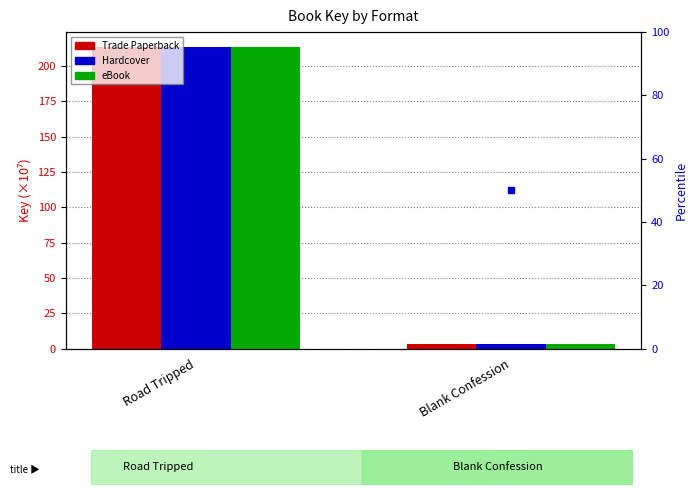

True or false: eBook has a value of 292.3 at Road Tripped.

False